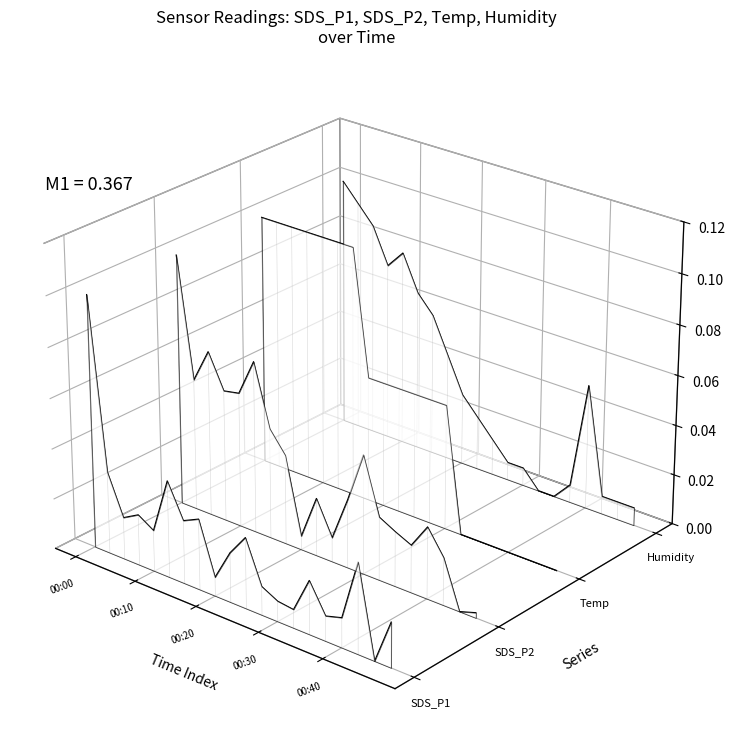

Where does the SDS_P2 series first go above 0?

00:00